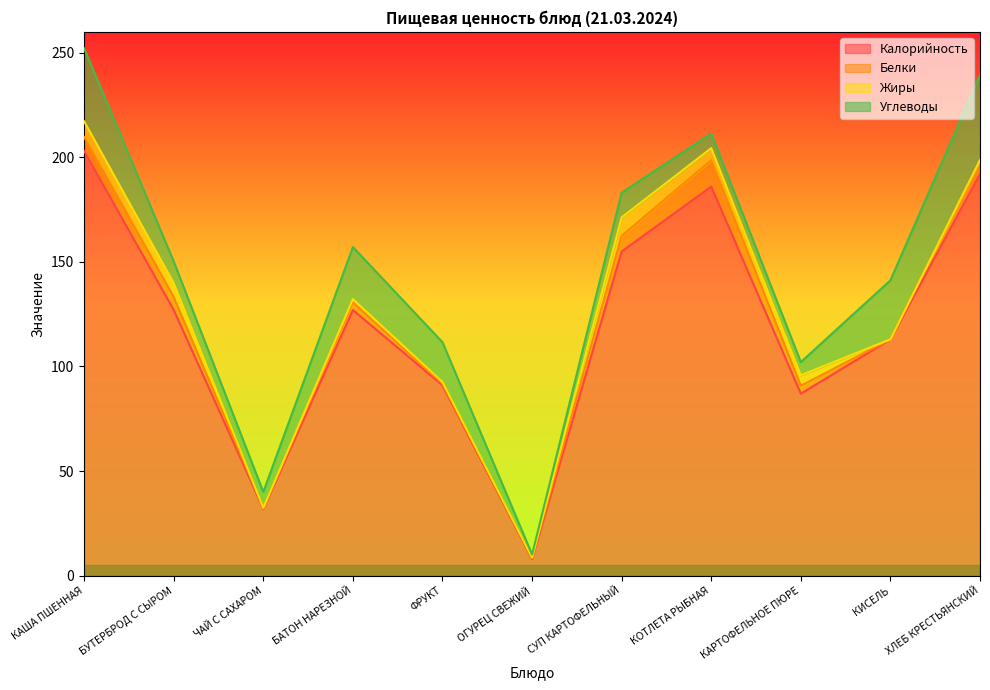

At how many categories does at least one series exceed 75?

9